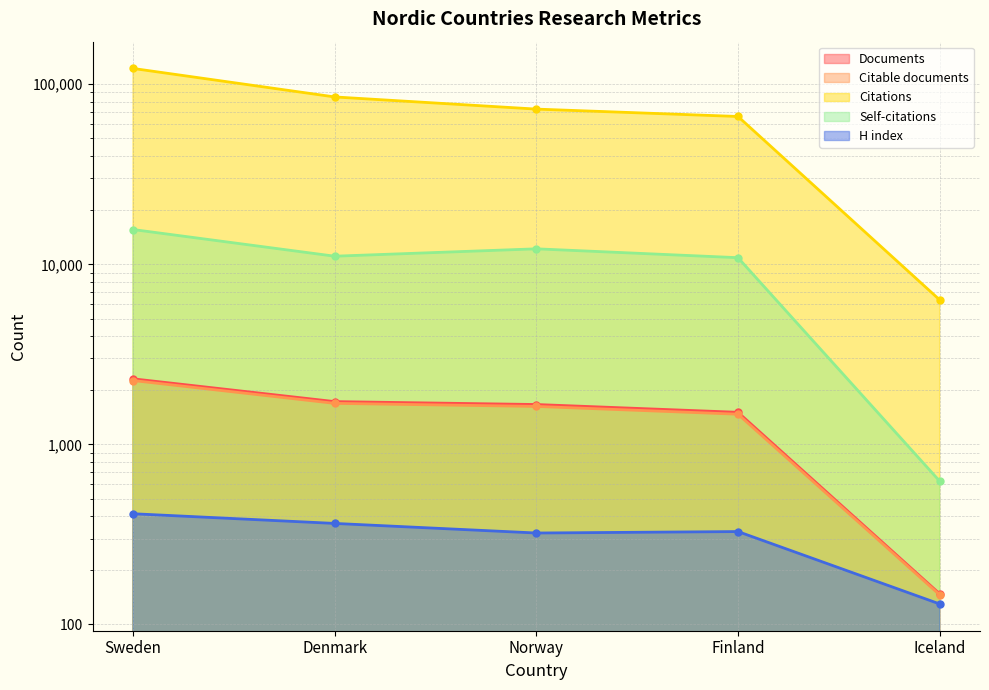

Rank the categories by H index value from highest to lowest.

Sweden, Denmark, Finland, Norway, Iceland